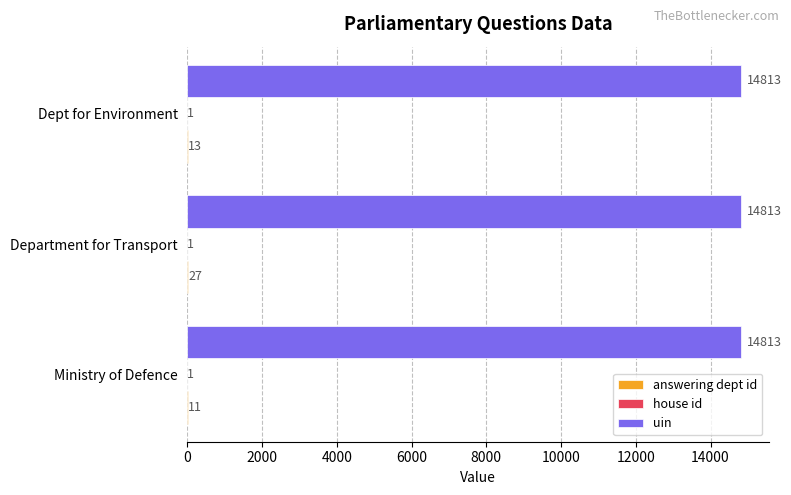

True or false: uin has a value of 21673 at Ministry of Defence.

False